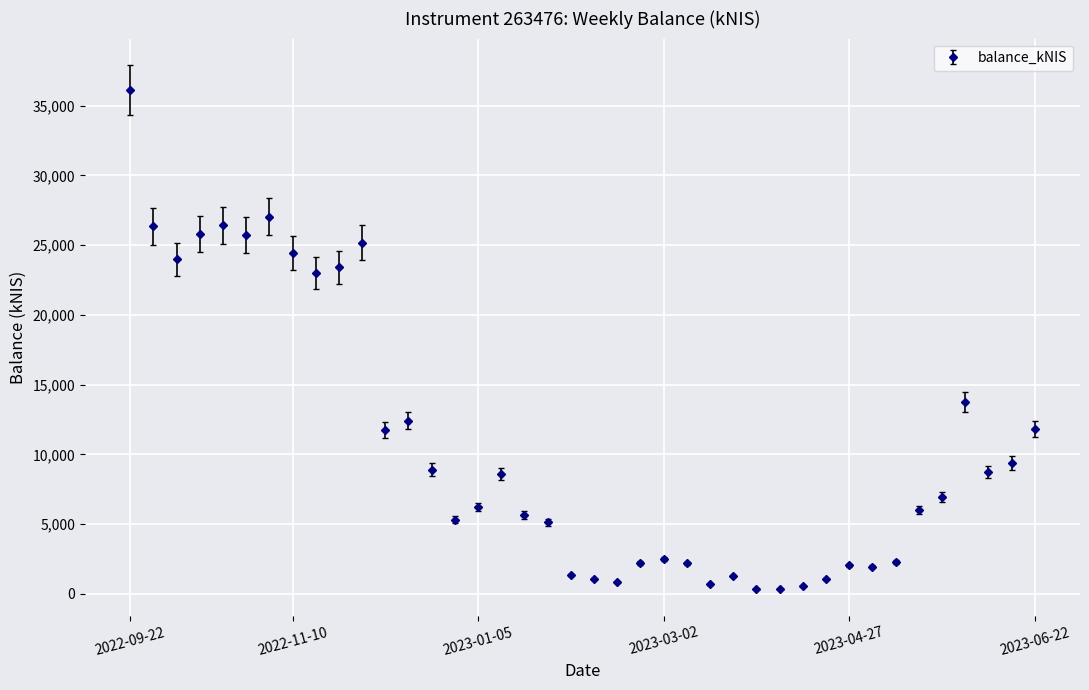

What is the difference between the maximum and minimum values?

35785.9